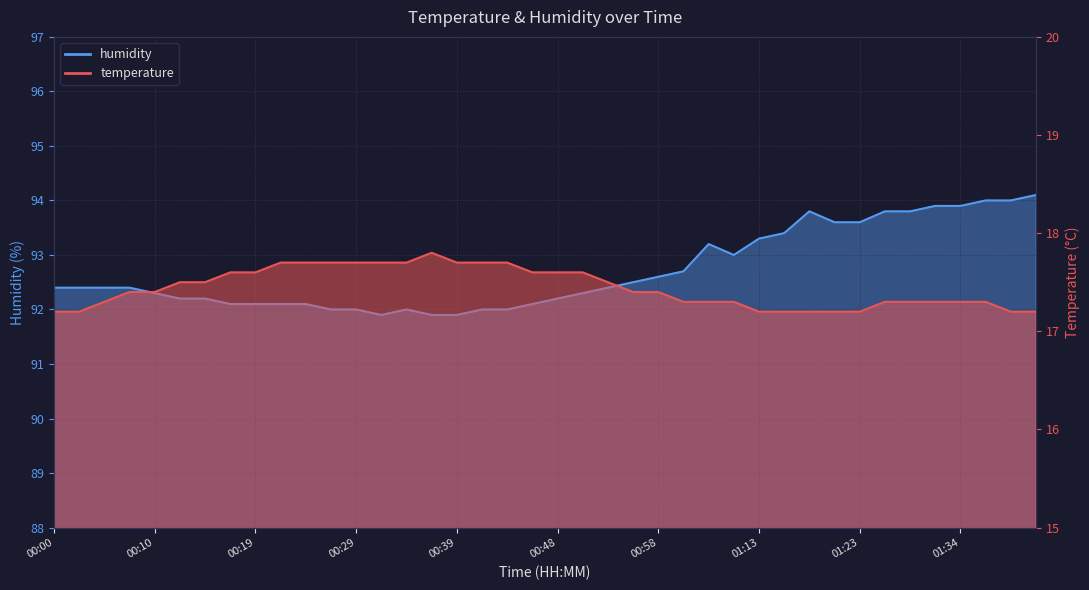

Between 00:17 and 01:36, which series saw the biggest shift?

humidity